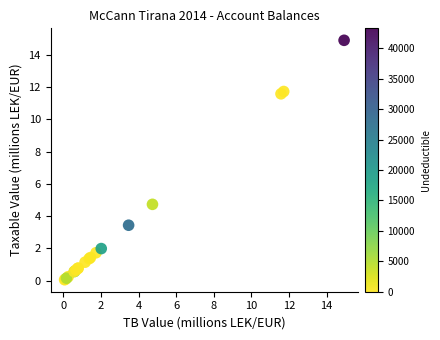

What Y value in the scatter plot is closest to 7?

4.7